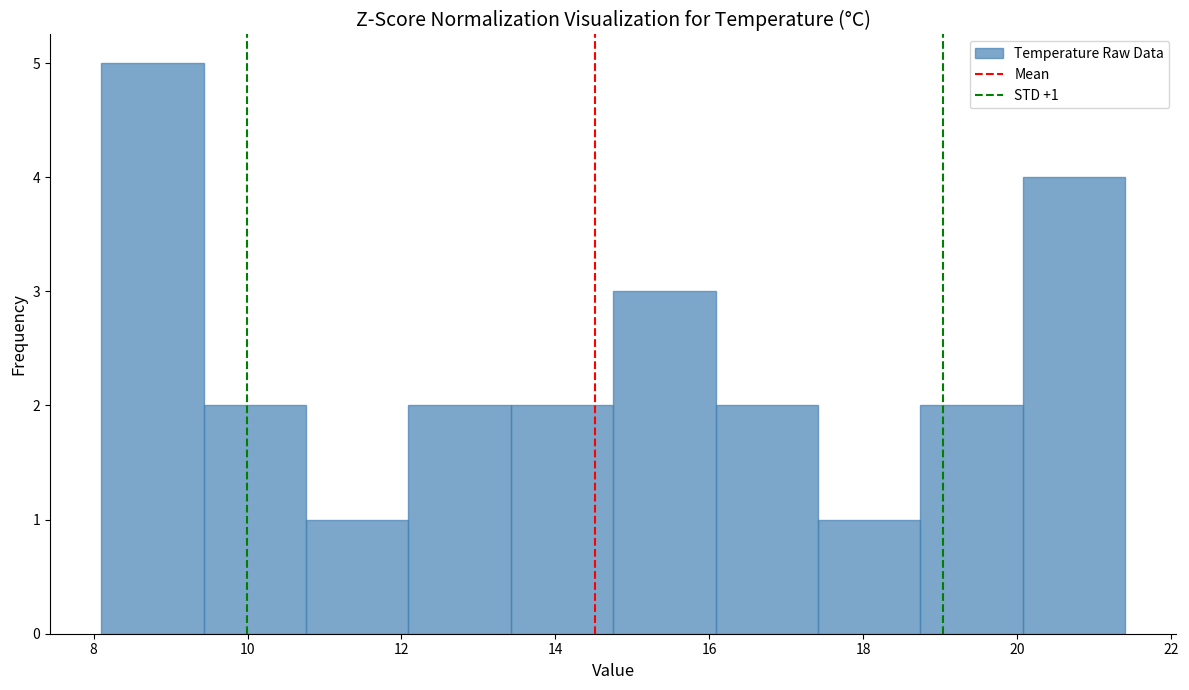

Which range on the x-axis has the tallest bar?

8.2 to 9.4